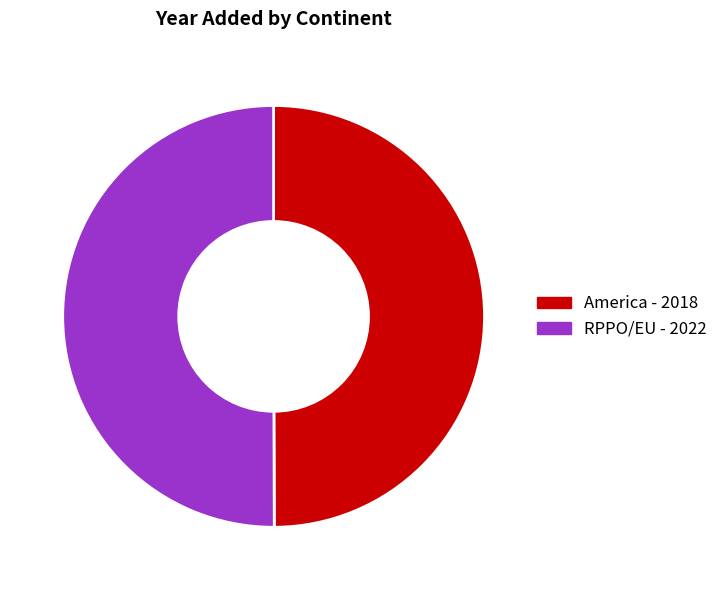

Combined, do RPPO/EU and America account for over 50%?

Yes